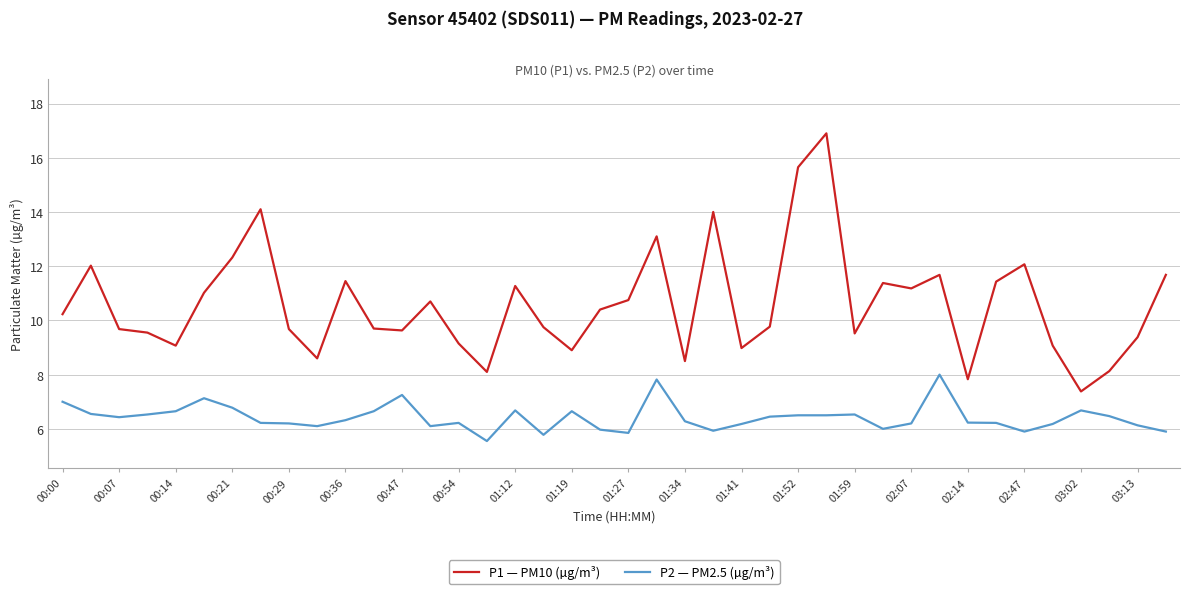

Which series has the largest total across all categories?

P1 — PM10 (µg/m³)